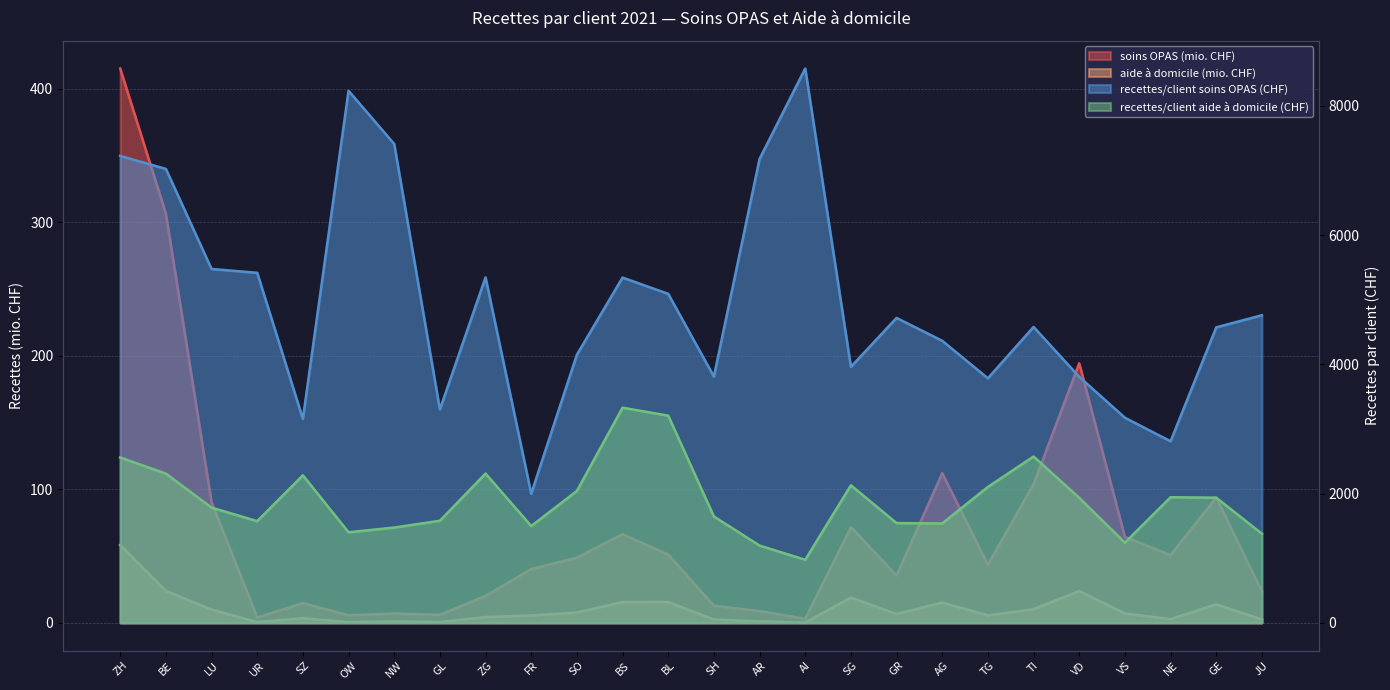

Is it true that recettes/client aide à domicile (CHF) equals 881.1 at LU?

False